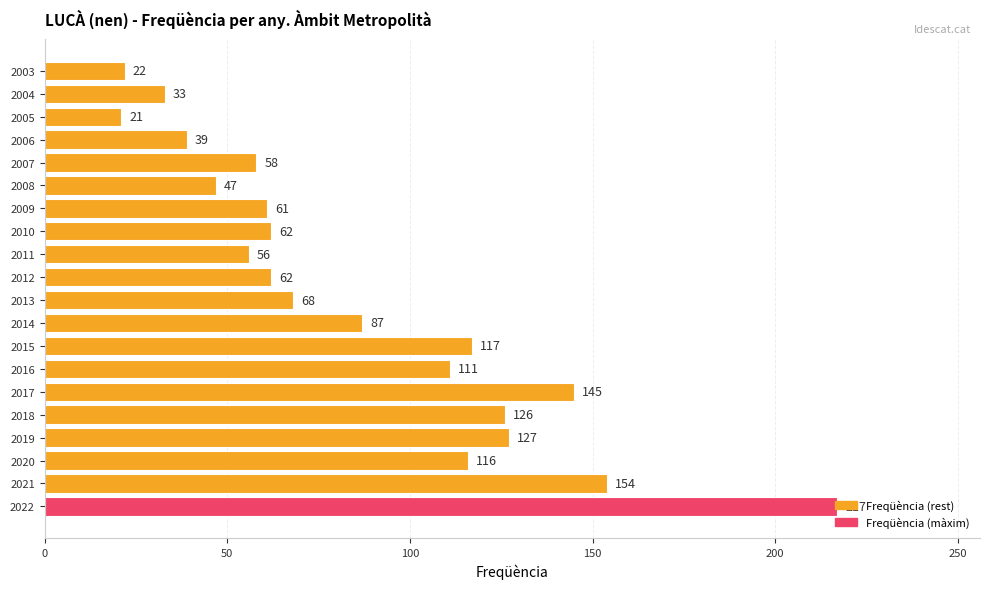

True or false: the data shows 111 at 2016.

True